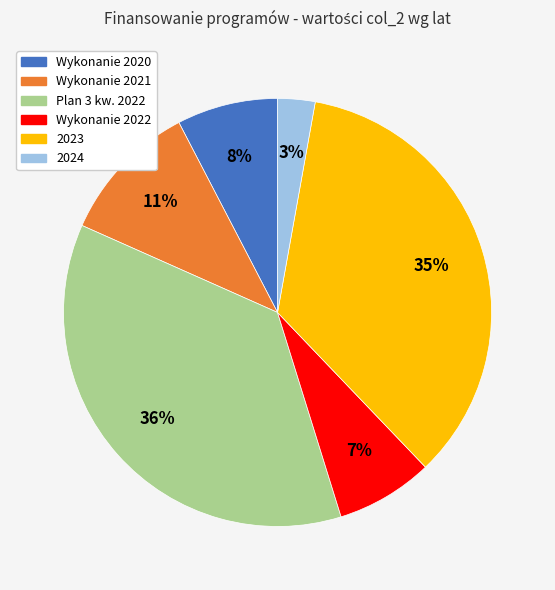

To the nearest percent, what is the average slice percentage?

17%